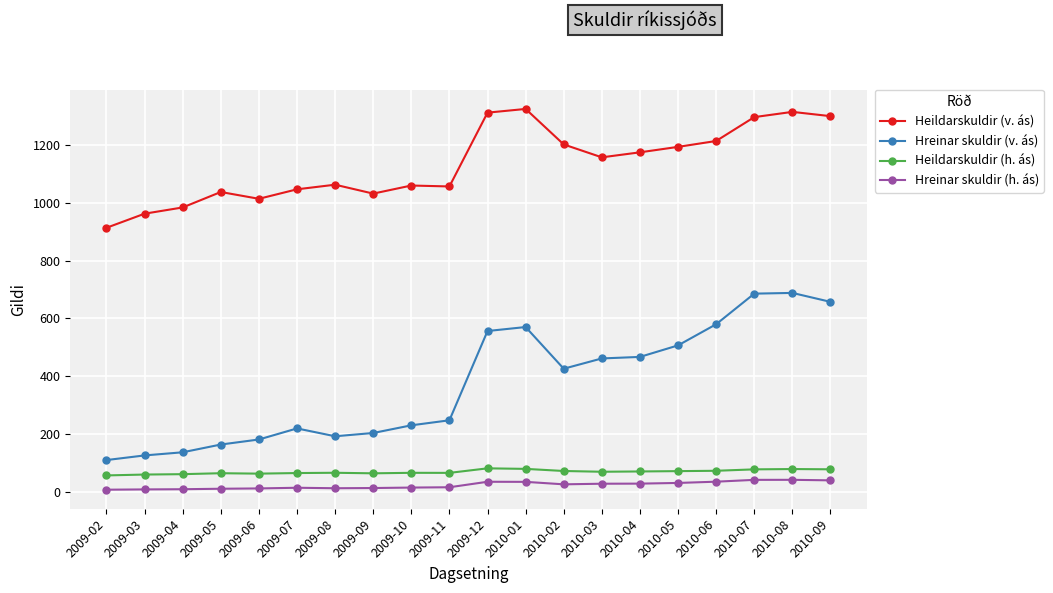

Count the number of categories in the chart.

20